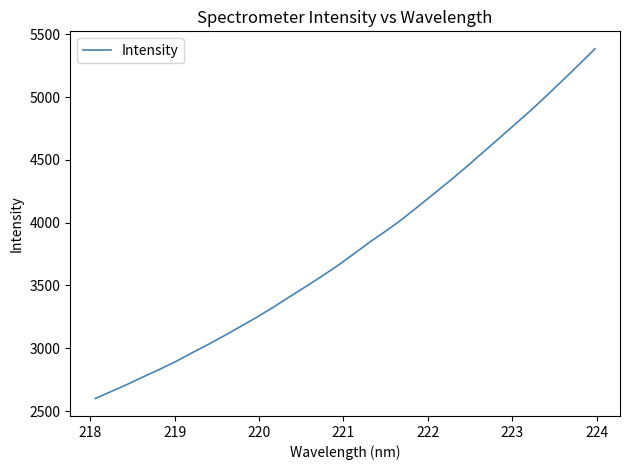

Reading left to right, what are all the values shown in this chart?

2599.9	2656.1	2713.3	2774.0	2832.8	2894.8	2963.8	3030.5	3100.4	3173.0	3246.0	3324.1	3406.3	3487.2	3569.9	3655.8	3749.2	3843.8	3932.2	4025.1	4127.3	4230.9	4334.9	4442.9	4555.6	4667.3	4779.7	4893.1	5012.5	5134.9	5258.8	5384.9